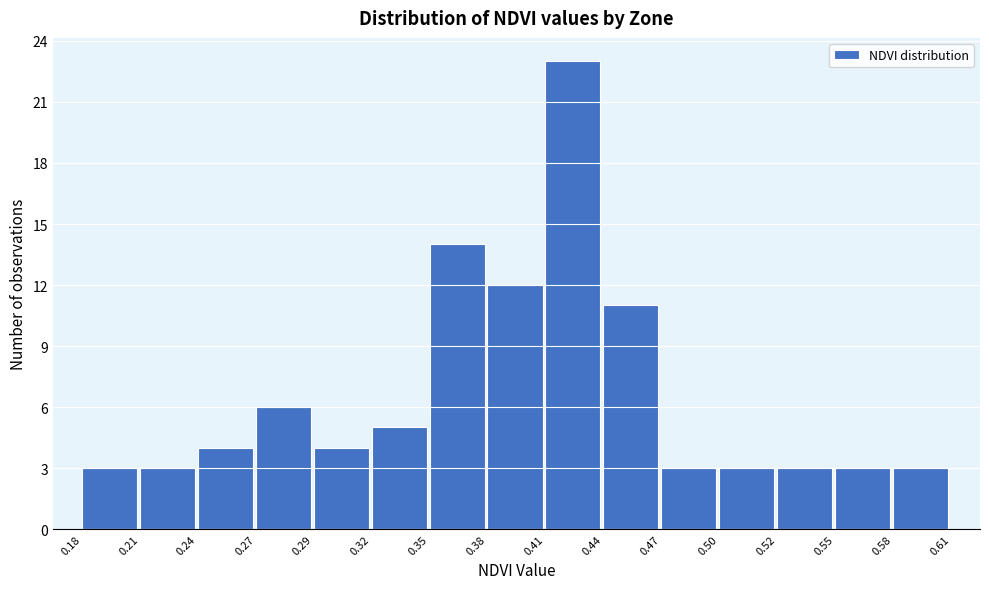

Reading left to right, extract all data points from this chart.

0.18=3	0.21=3	0.24=4	0.27=6	0.29=4	0.32=5	0.35=14	0.38=12	0.41=23	0.44=11	0.47=3	0.50=3	0.52=3	0.55=3	0.58=3